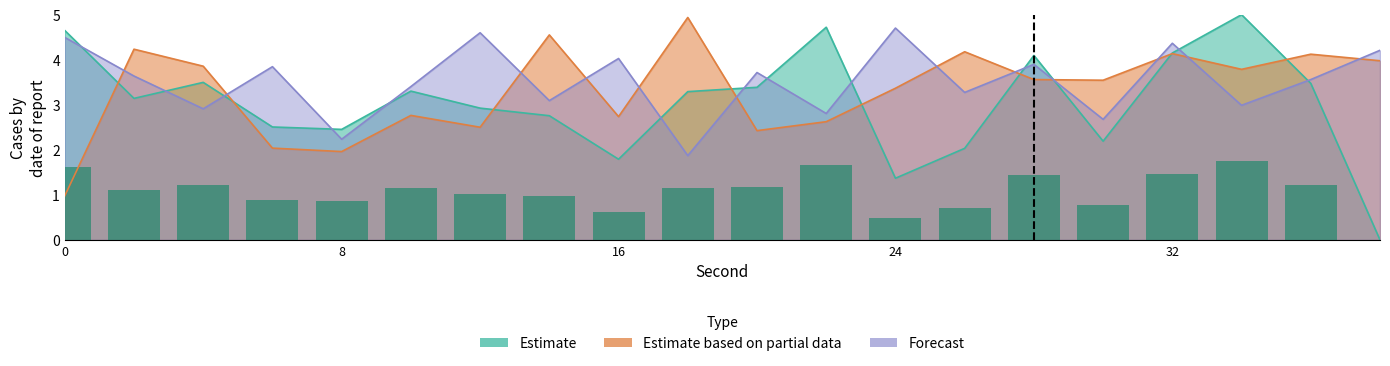

What is the difference between the highest and lowest values at 26?

2.1